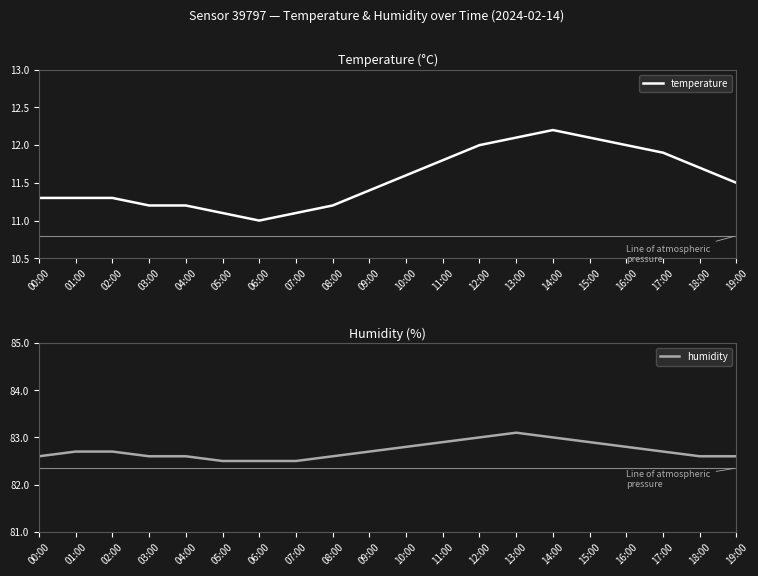

True or false: humidity and temperature intersect in this chart.

False